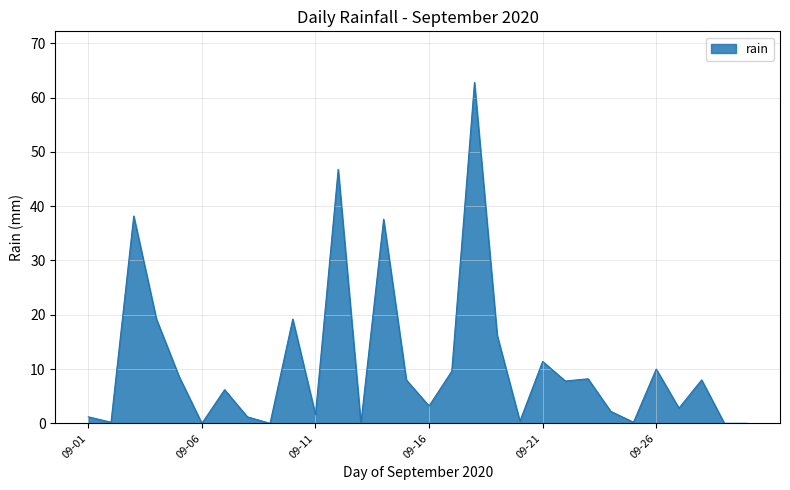

What is the greatest value displayed?

62.8